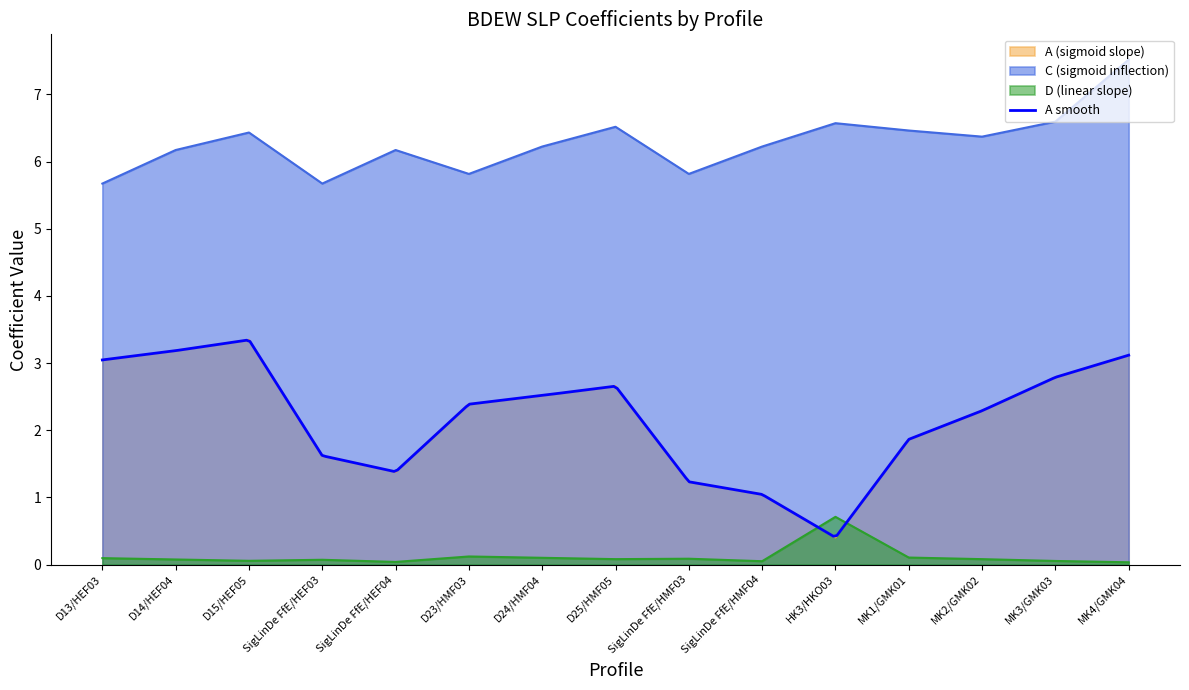

True or false: D has a value of 0.1 at D13/HEF03.

True